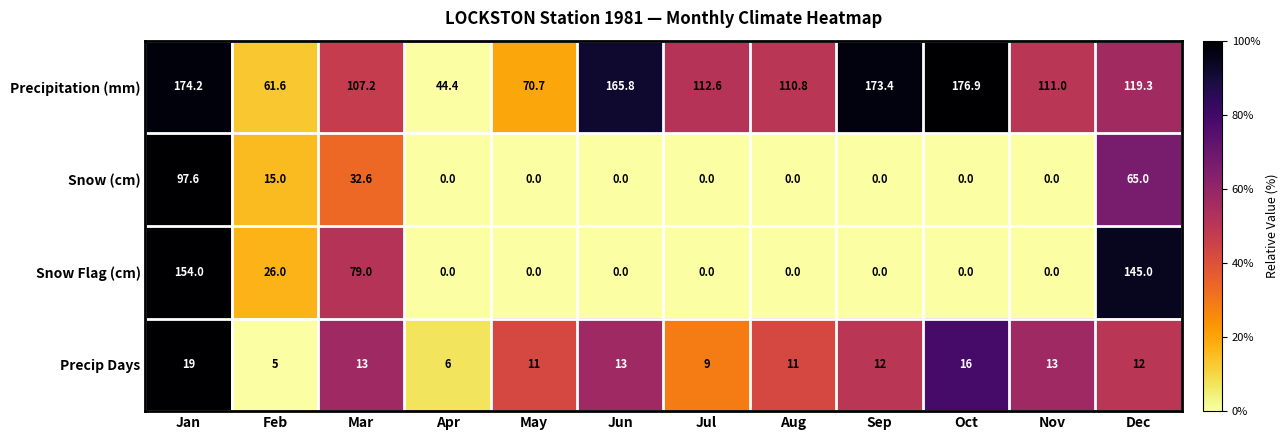

At which category does the chart reach its peak across all series?

Oct